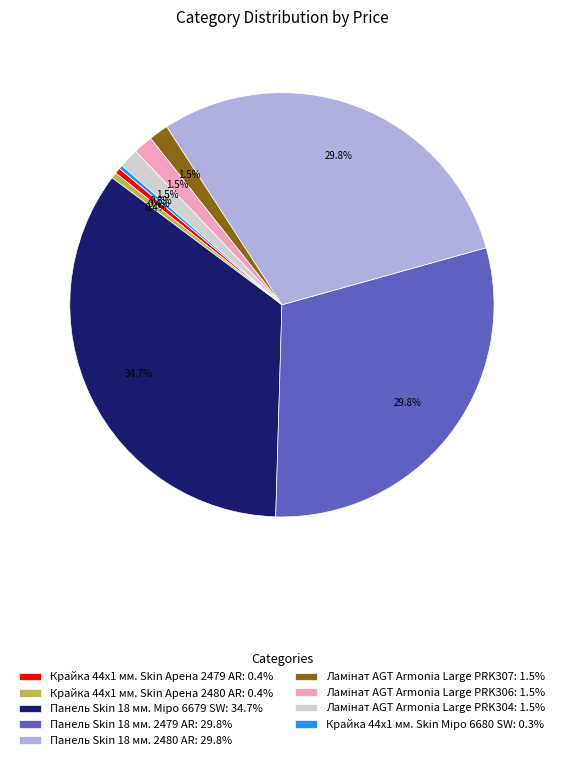

Is there a majority slice in this chart?

No